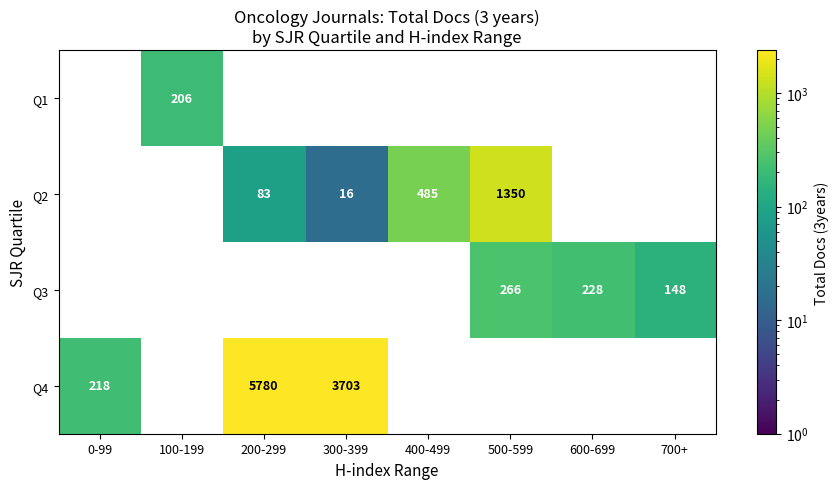

True or false: Q3 has a value of 266 at 500-599.

True